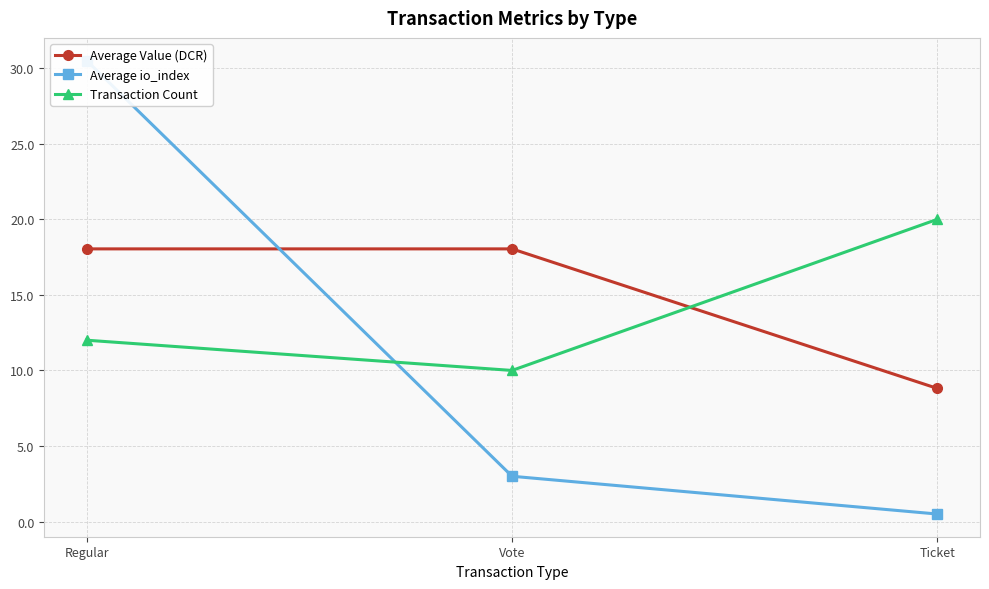

Is it true that Average Value (DCR) equals 18.0 at Regular?

True